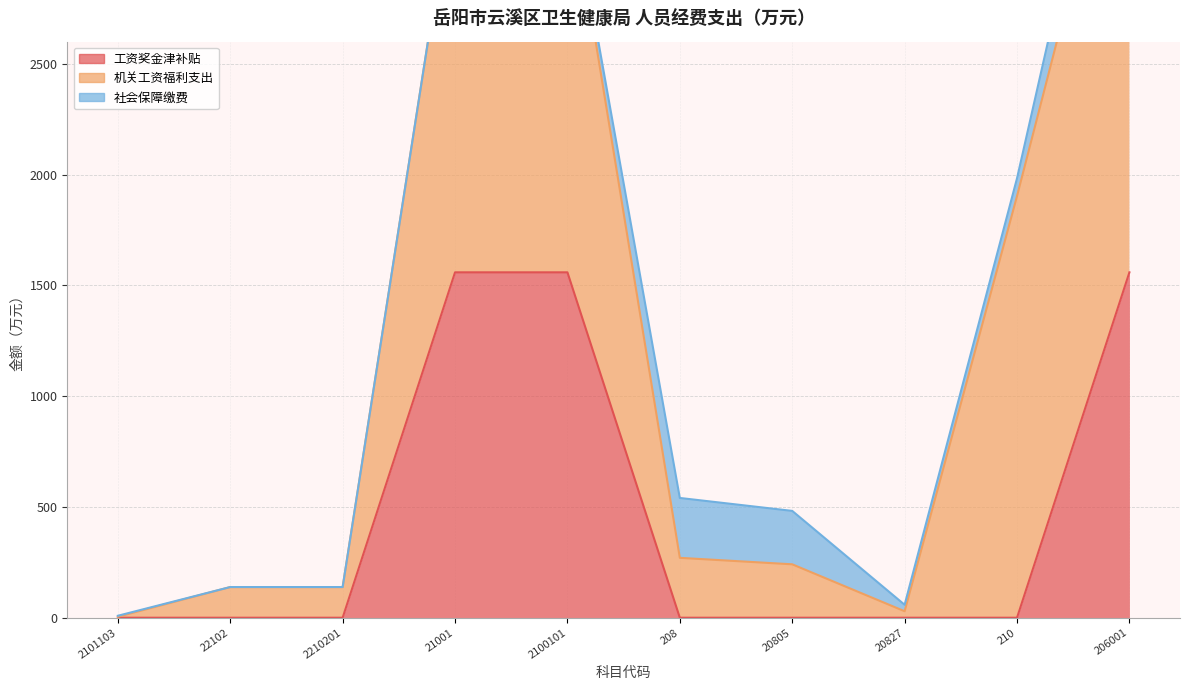

Rank the series by their average value, from highest to lowest.

机关工资福利支出, 工资奖金津补贴, 社会保障缴费